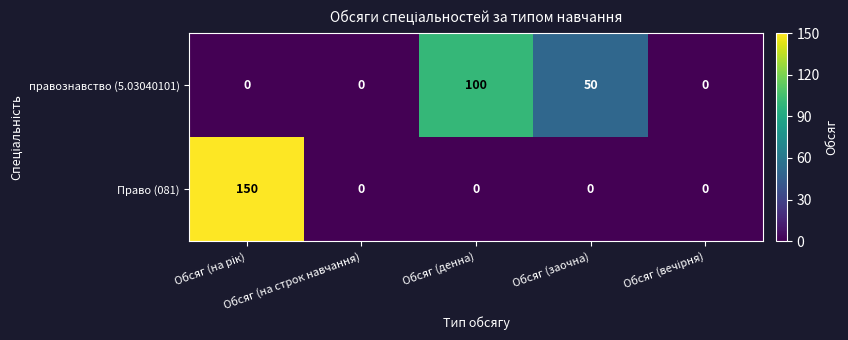

How many distinct data groups are displayed?

2